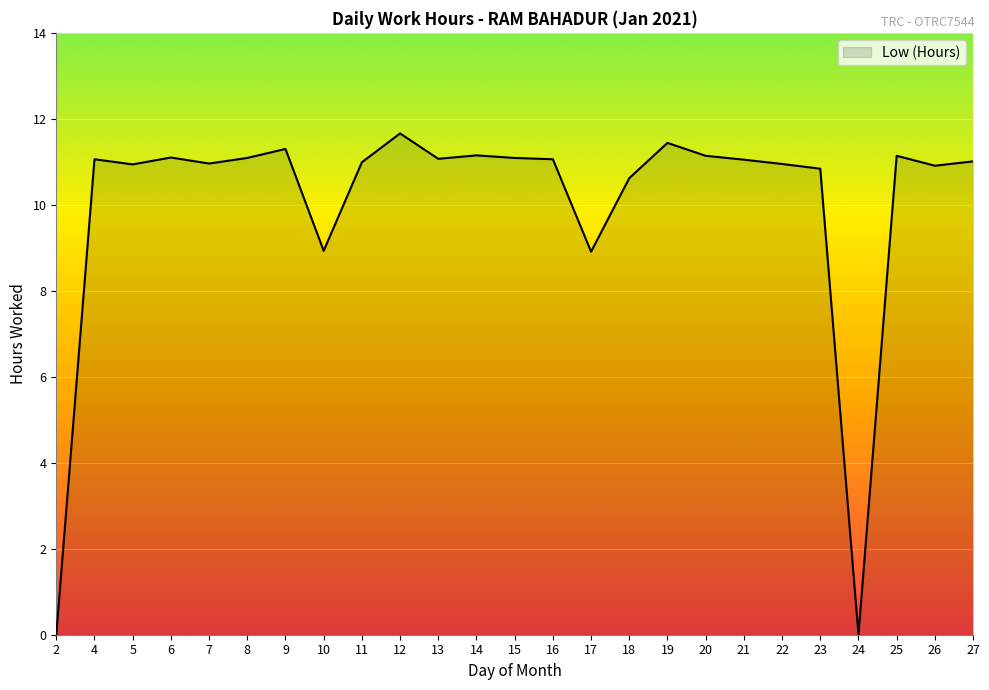

Which category has the highest value across all series?

12